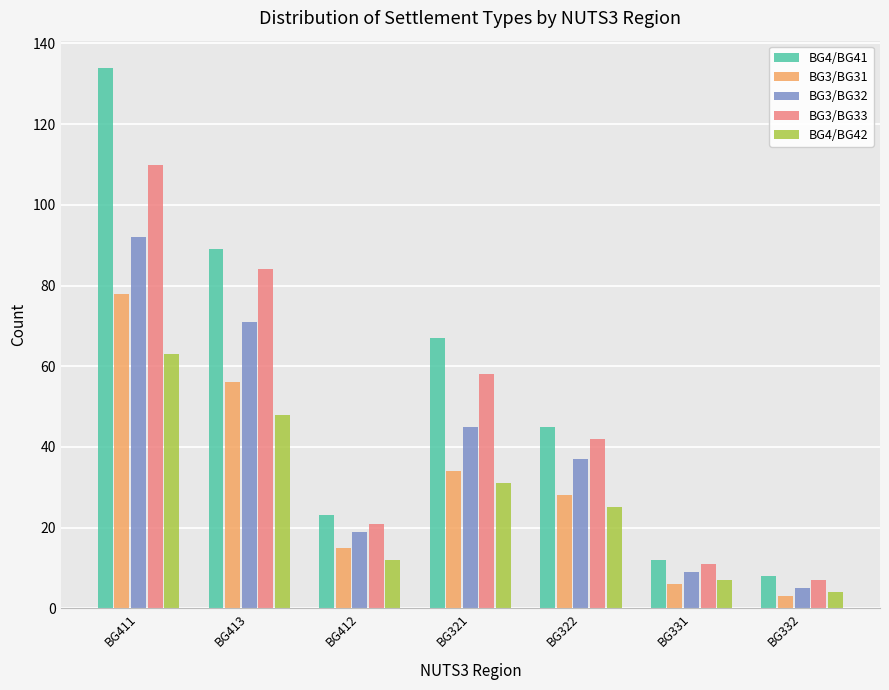

At which label is BG4/BG41 closest to 71?

BG321